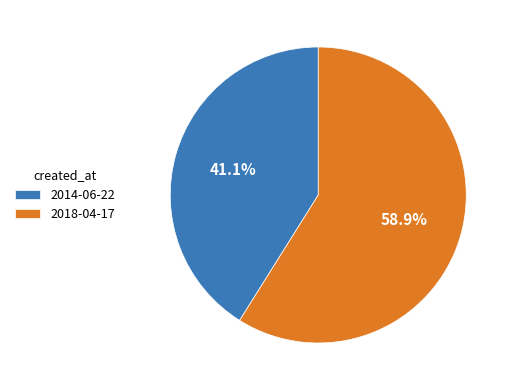

Rank the categories by value from highest to lowest.

2018-04-17, 2014-06-22